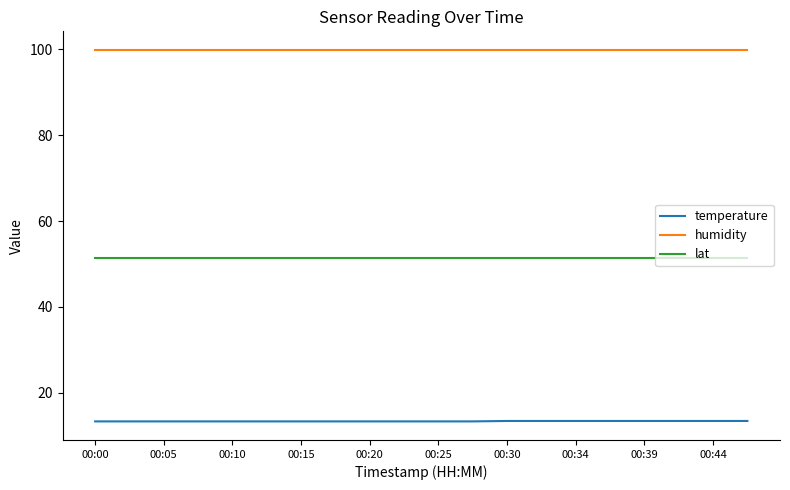

List the series in order of their overall mean, lowest first.

temperature, lat, humidity